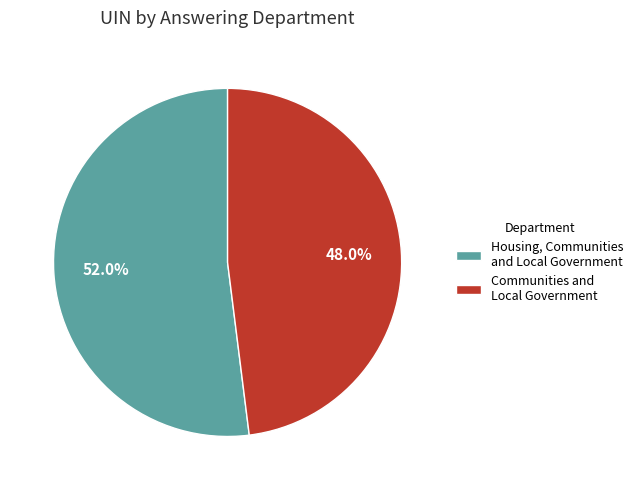

What portion of the pie excludes Communities and Local Government?

52.0%